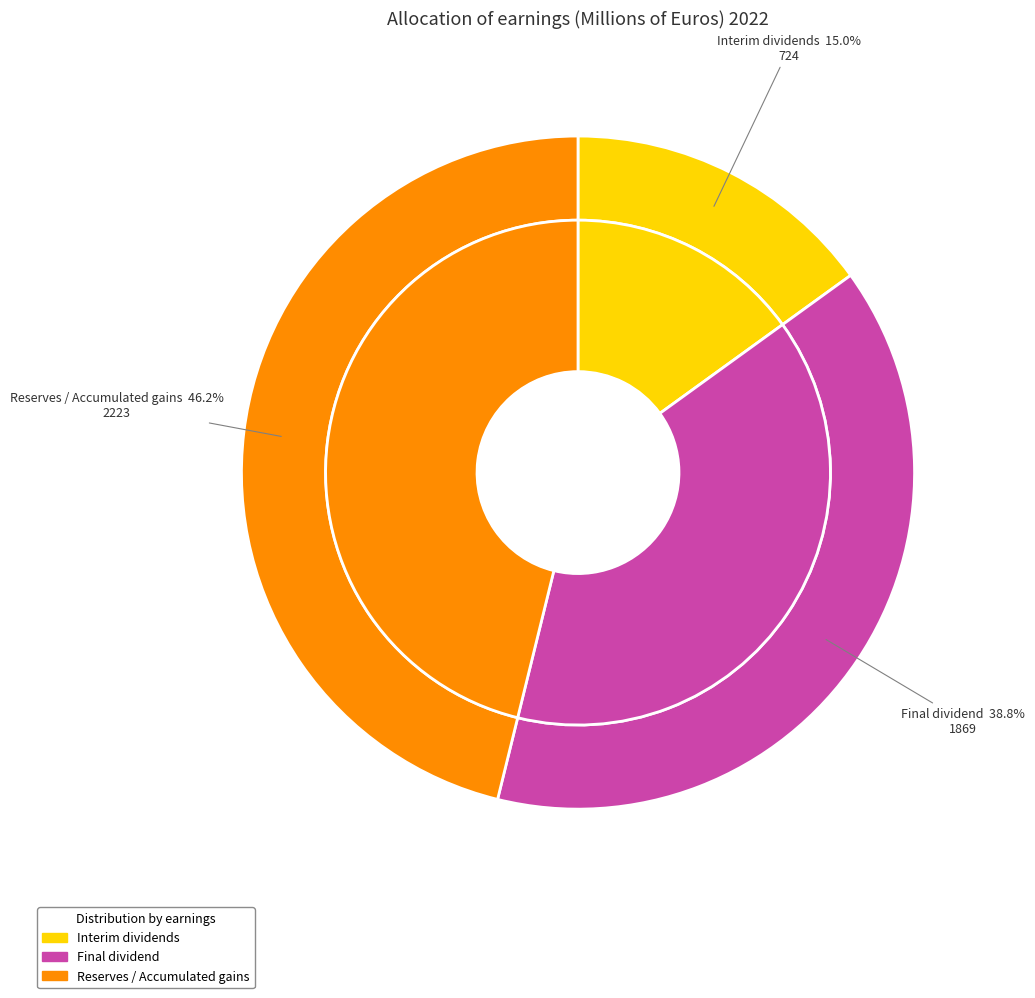

Does Reserves / Accumulated gains account for over 50% of the chart?

No